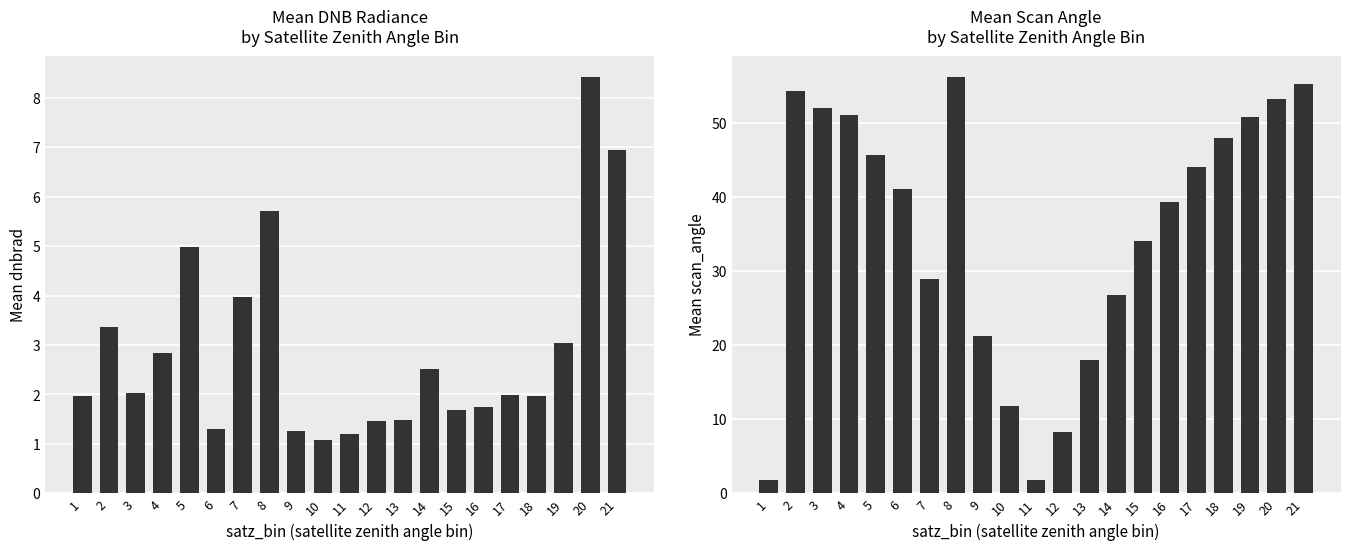

Reading left to right, list all the values displayed in this chart.

mean_dnbrad: 1=2.0	2=3.4	3=2.0	4=2.8	5=5.0	6=1.3	7=4.0	8=5.7	9=1.3	10=1.1	11=1.2	12=1.5	13=1.5	14=2.5	15=1.7	16=1.7	17=2.0	18=2.0	19=3.0	20=8.4	21=7.0
mean_scan_angle: 1=1.8	2=54.4	3=52.1	4=51.1	5=45.7	6=41.1	7=28.9	8=56.3	9=21.3	10=11.8	11=1.8	12=8.3	13=18.0	14=26.9	15=34.1	16=39.3	17=44.1	18=48.0	19=50.8	20=53.3	21=55.3